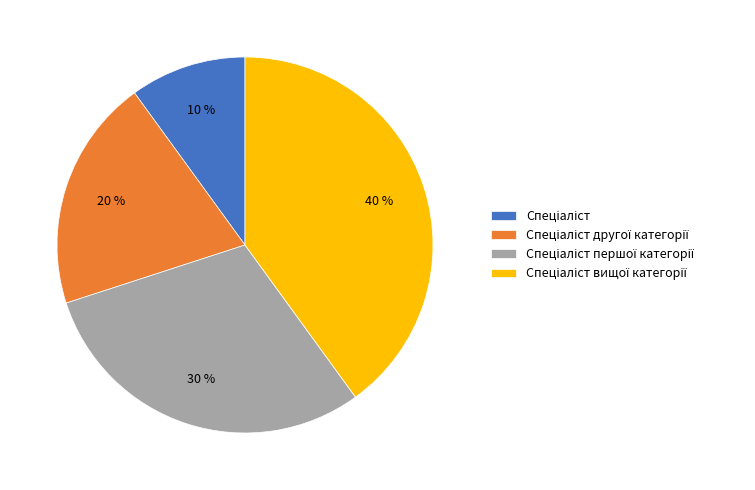

Is there a majority slice in this chart?

No